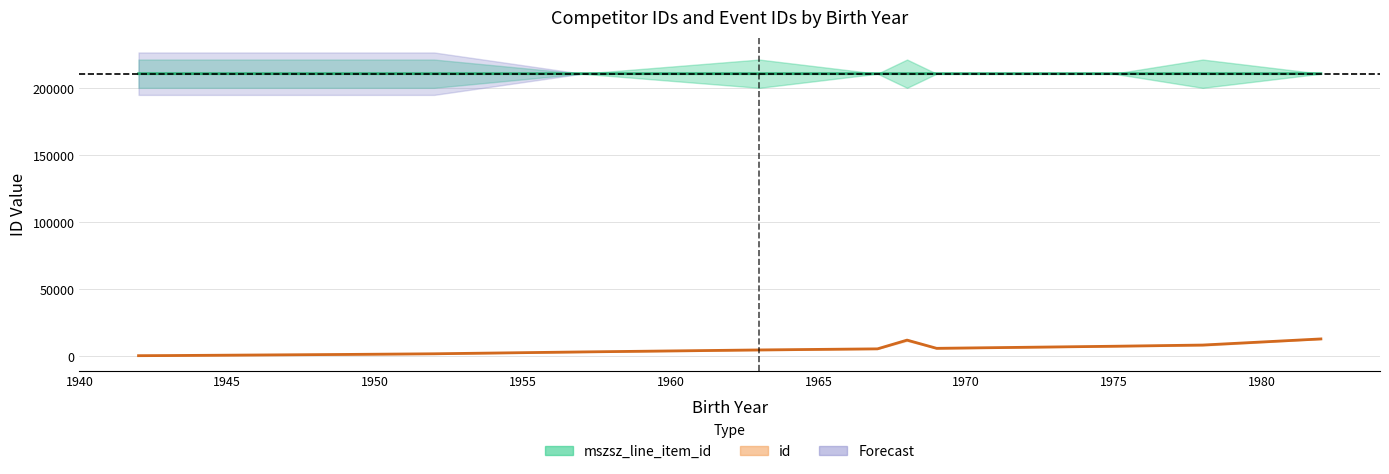

What is the label of the 13th point from the left?

1982